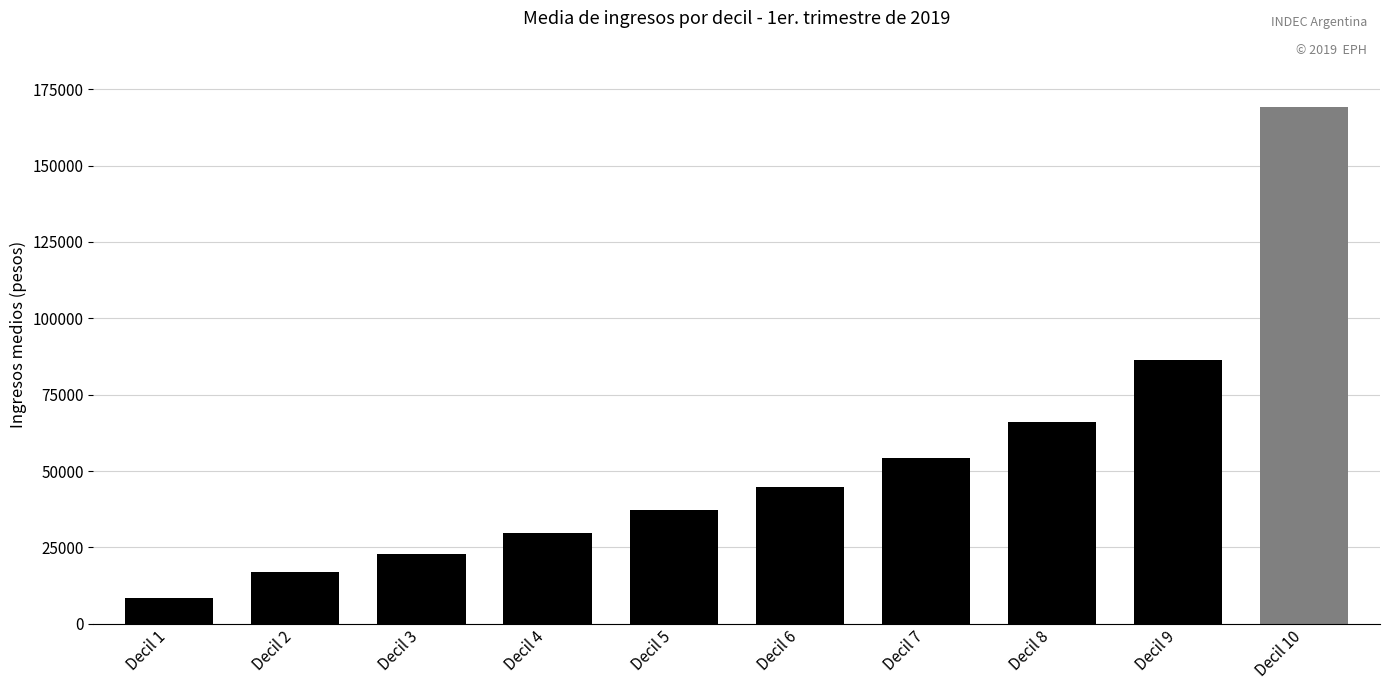

Are the bars grouped side by side (vs. stacked)?

No